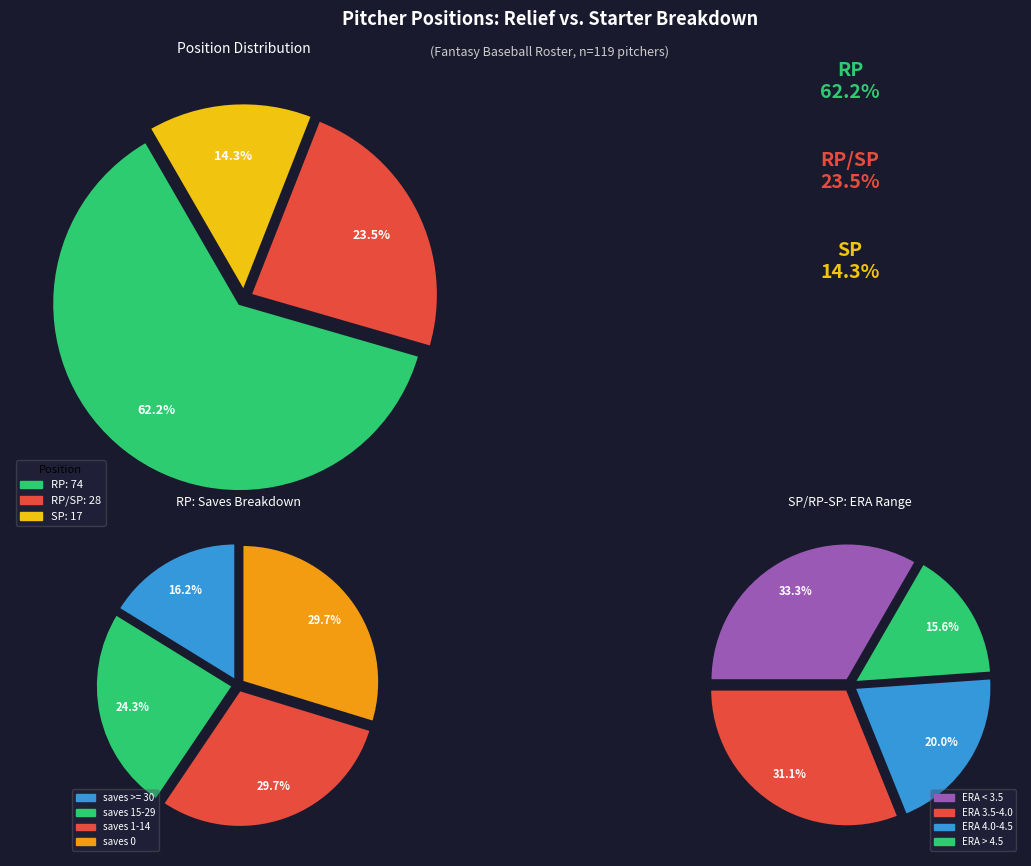

What percentage is the RP/SP slice, to the nearest percent?

24%